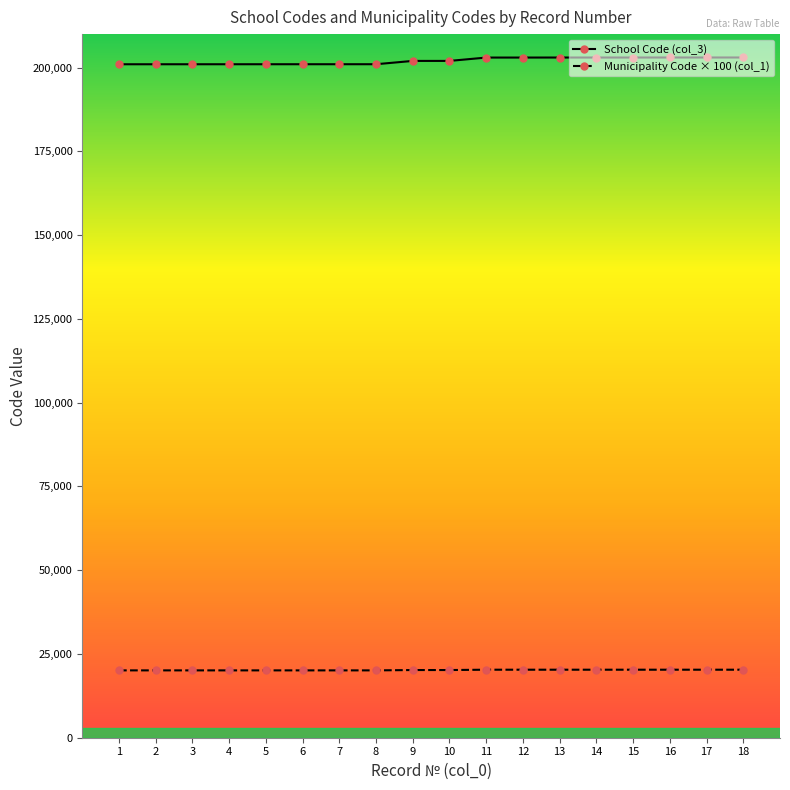

At how many categories does at least one series exceed 56211?

18